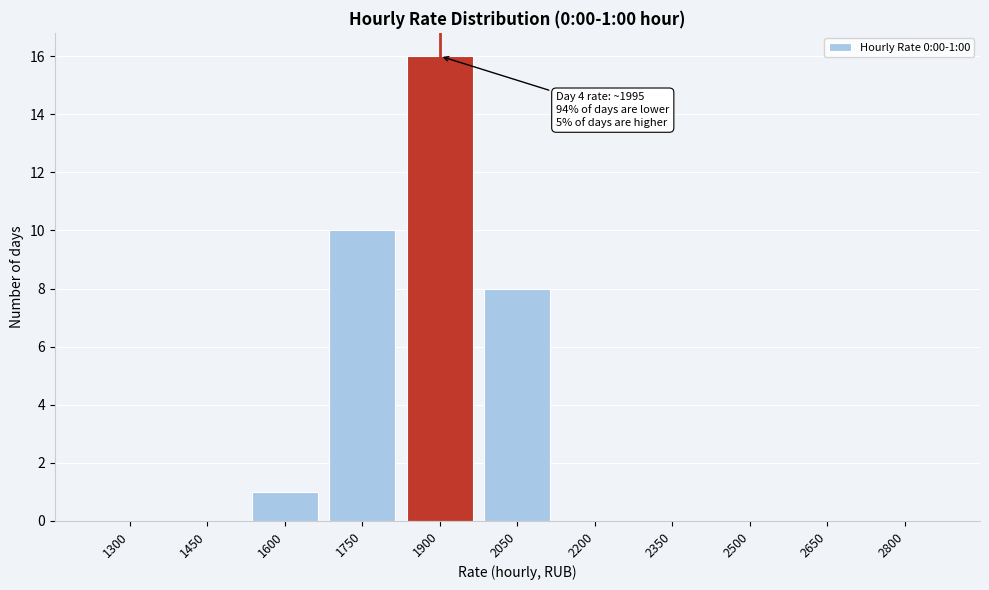

Reading left to right, list all the values displayed in this chart.

1300=0	1450=0	1600=1	1750=10	1900=16	2050=8	2200=0	2350=0	2500=0	2650=0	2800=0